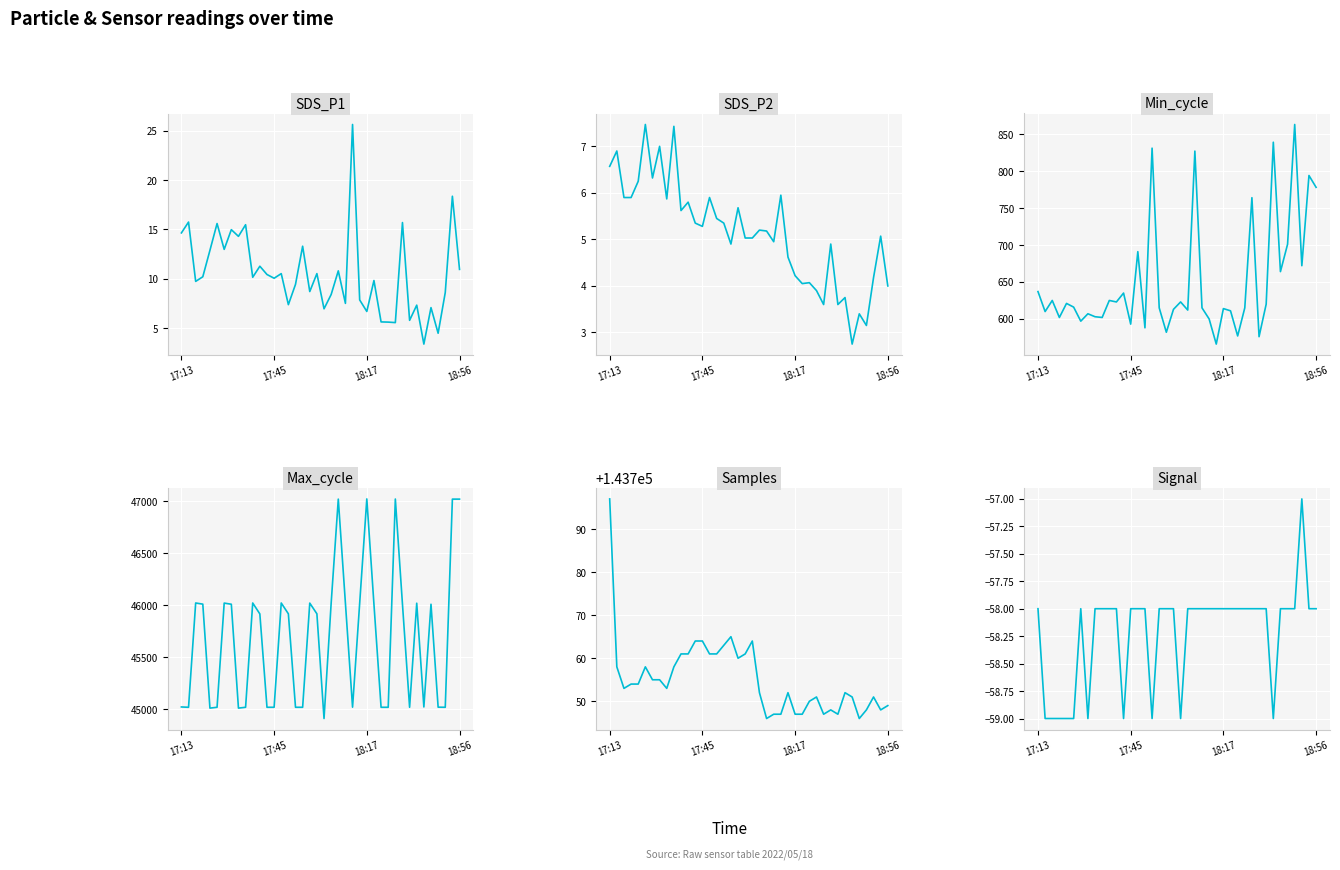

At which category is the sum across all series the highest?

22